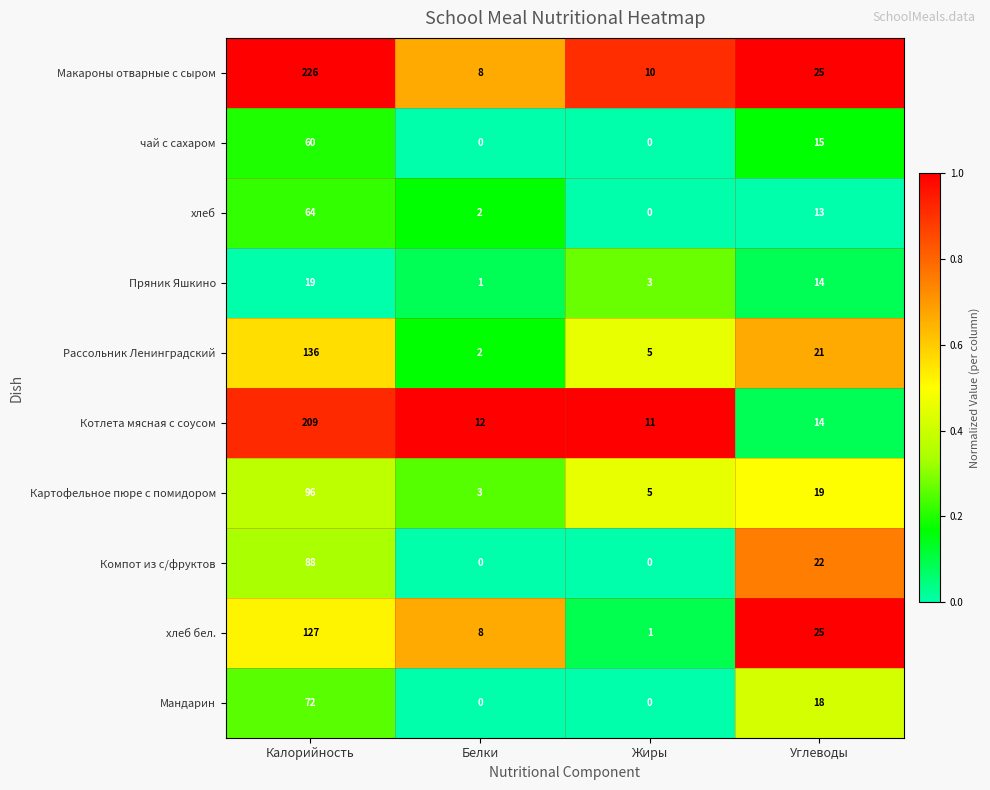

What is the difference between the чай с сахаром values at Углеводы and Белки?

15